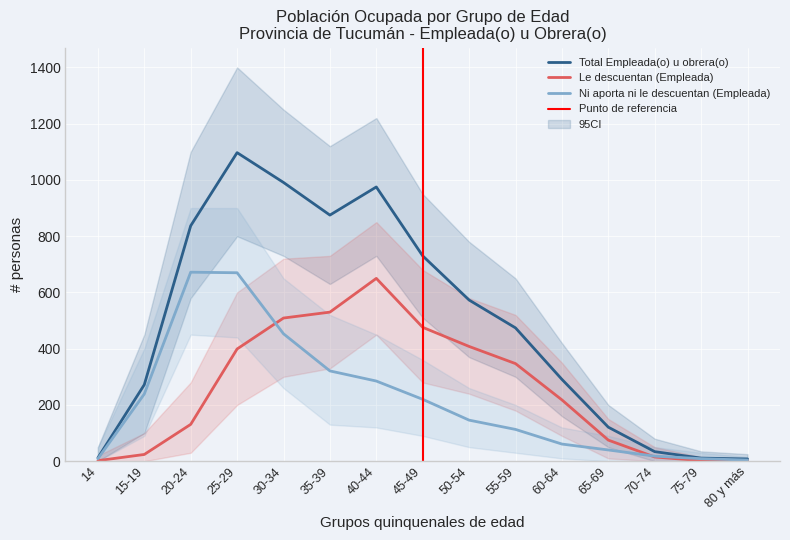

At 15-19, list the series in order from largest to smallest.

Total Empleada(o) u obrera(o), Ni aporta ni le descuentan (Empleada), Le descuentan (Empleada)